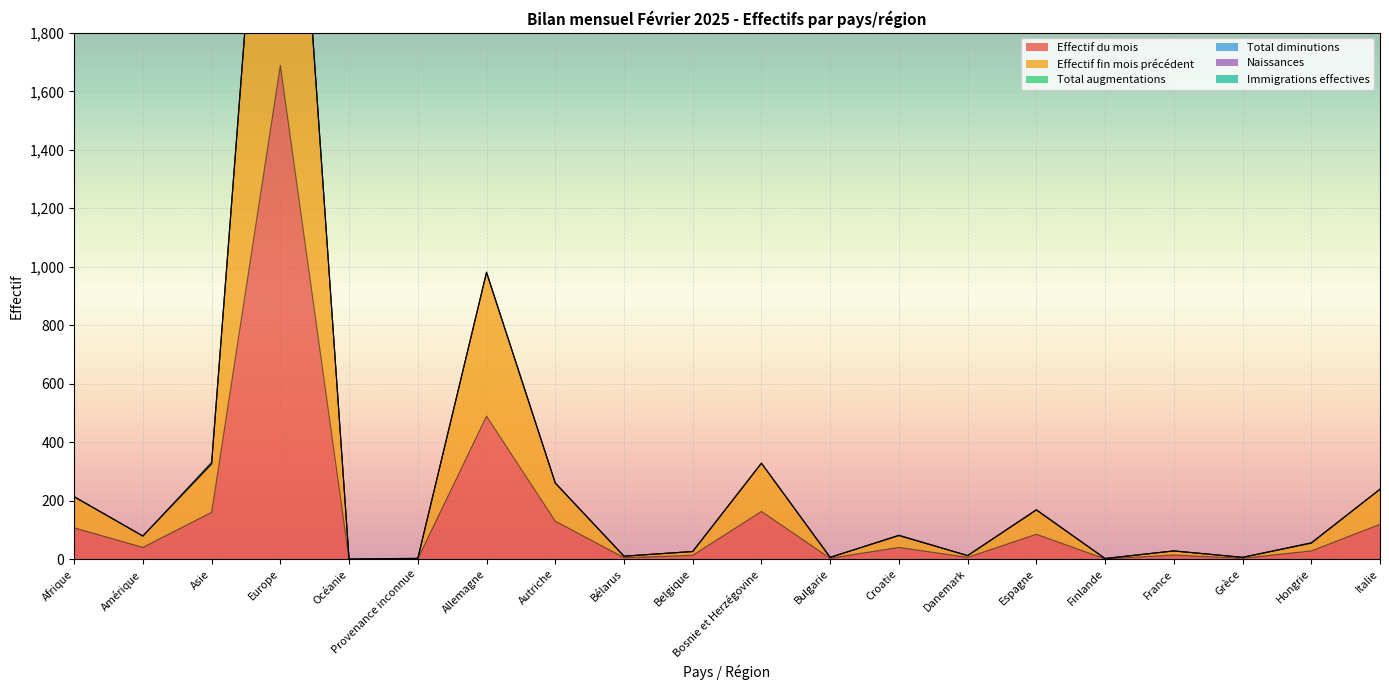

Does the chart display data point markers on the line(s)?

No